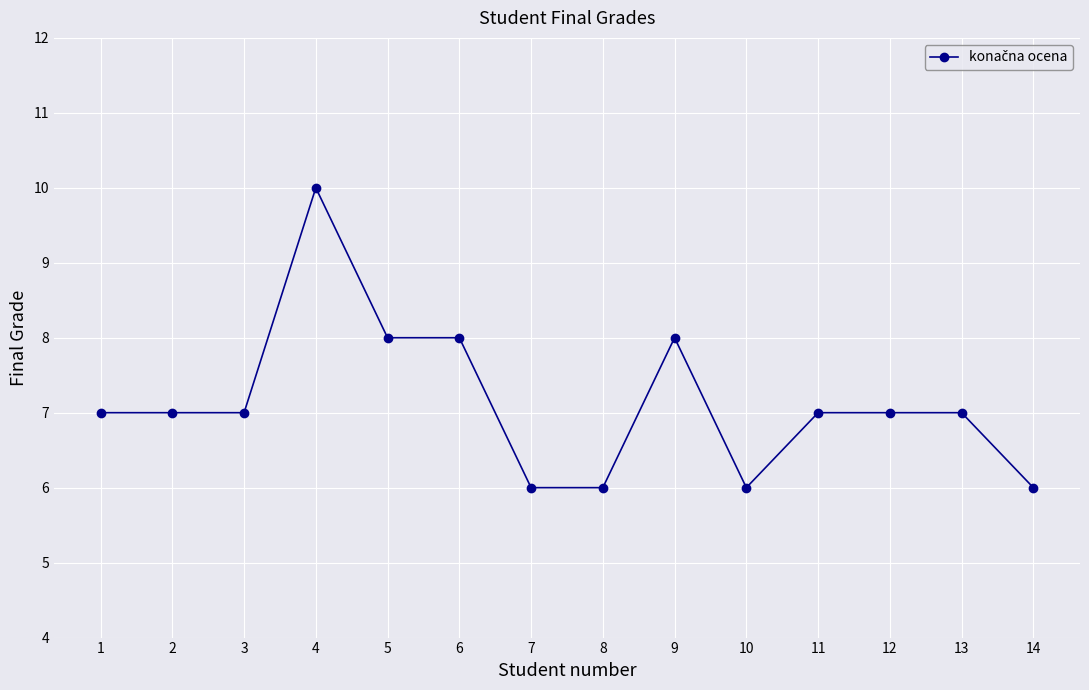

What is the change in value from 8 to 11?

+1